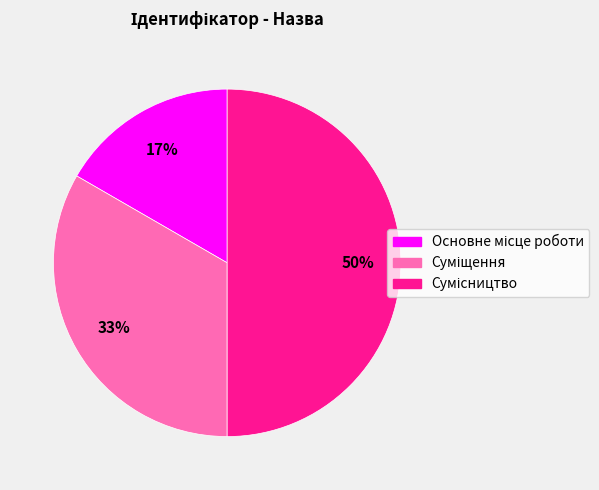

To the nearest percent, what is the difference between the largest and smallest slice percentages?

33%